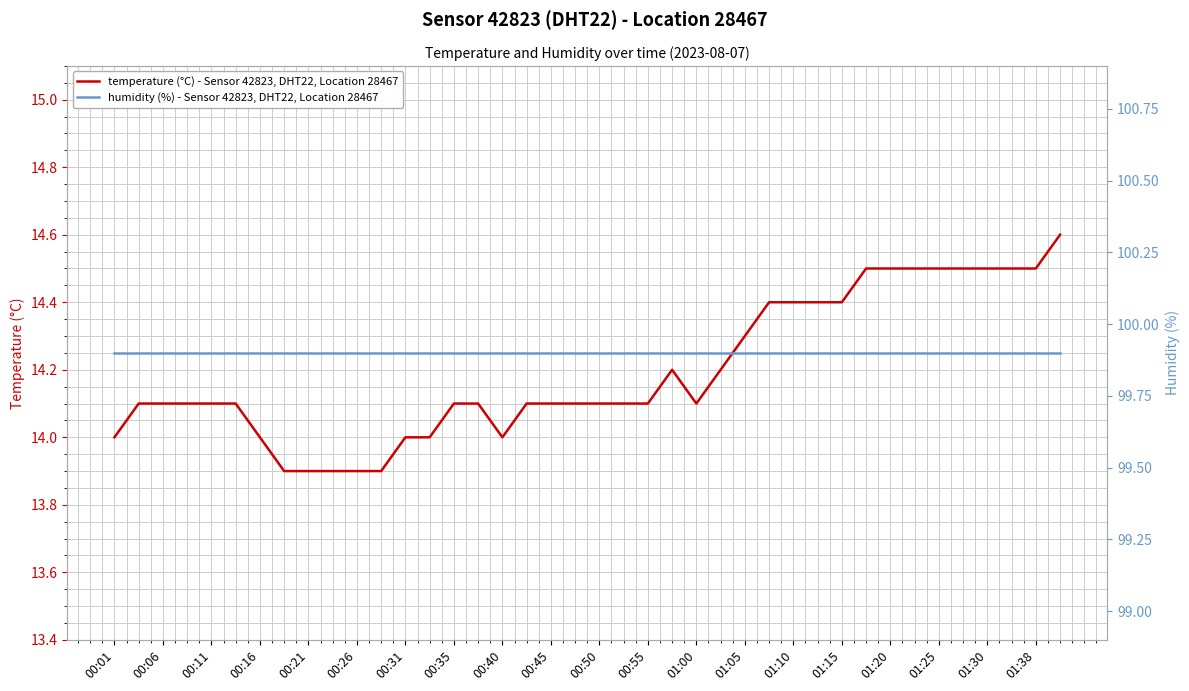

Which series has the widest spread of values?

temperature (°C) - Sensor 42823, DHT22, Location 28467